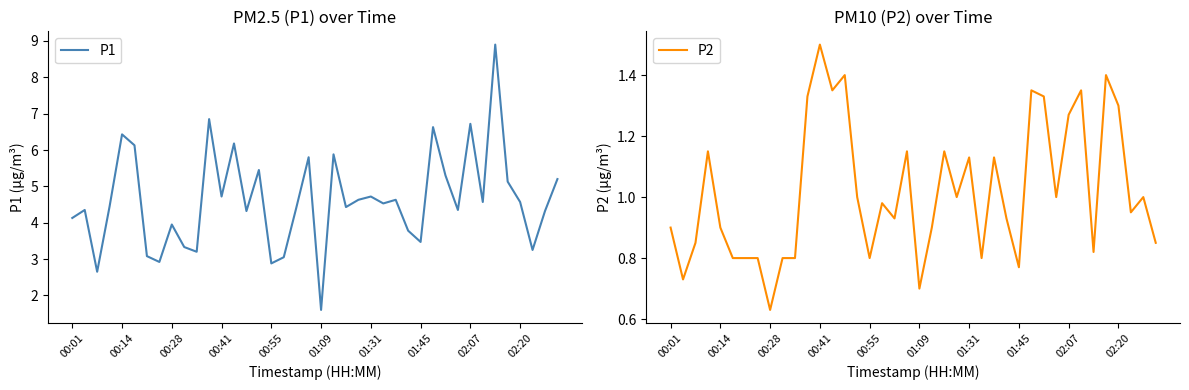

Rank the series by their maximum value, from highest to lowest.

P1, P2